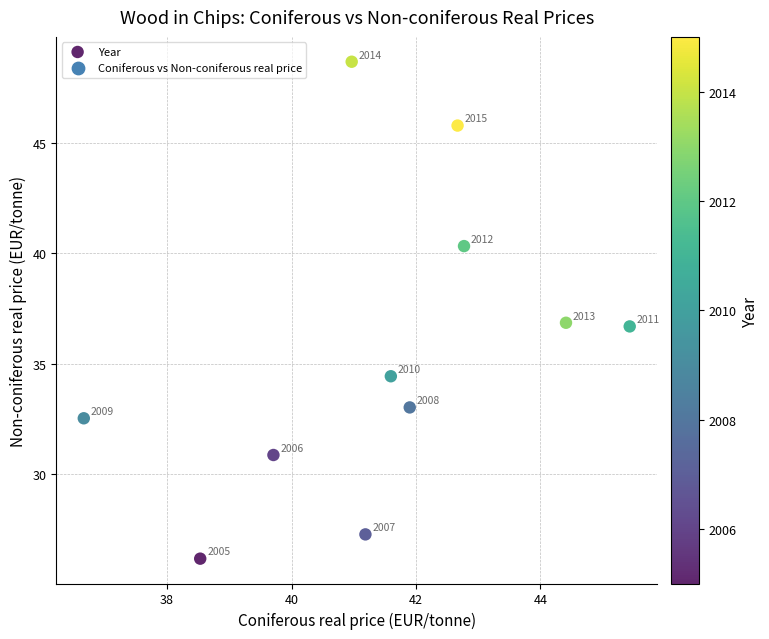

What Y value in the scatter plot is closest to 37?

36.9